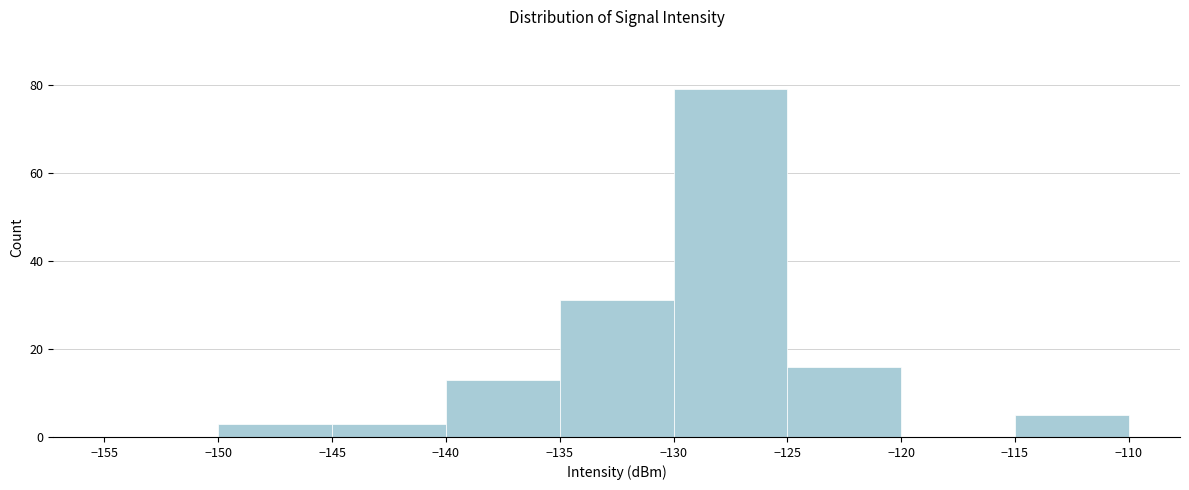

How tall is the bar that spans -115 to -110 on the x-axis? The values are not printed on the chart, so give them approximately, as read against the axis.

6